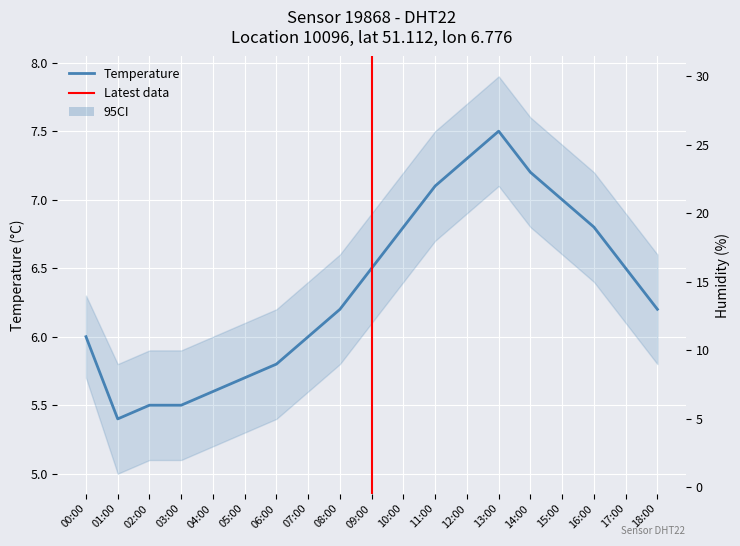

What position from the left is 16:00?

17